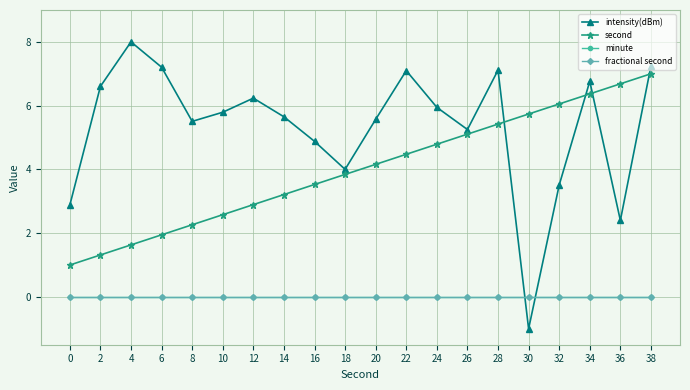

True or false: fractional second and minute intersect in this chart.

False